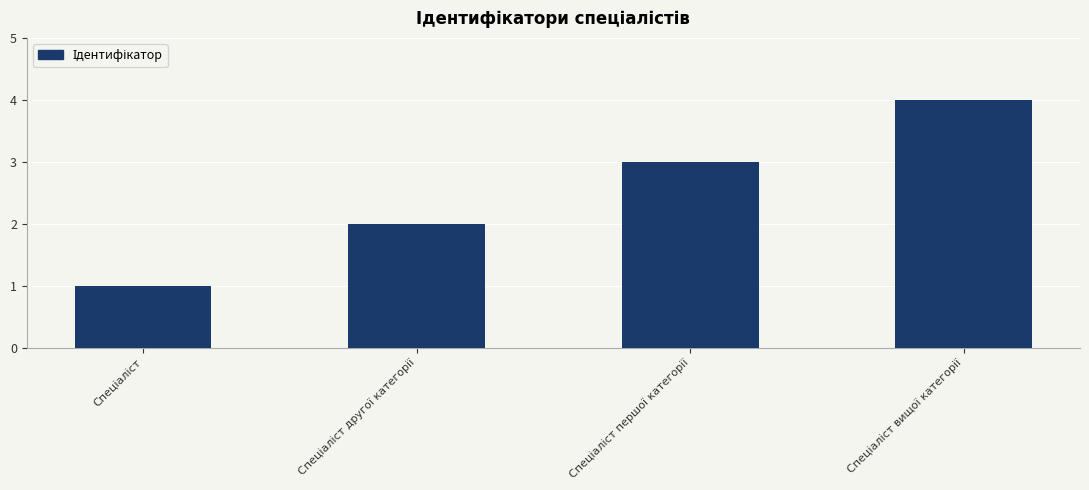

What is the sum of all values?

10